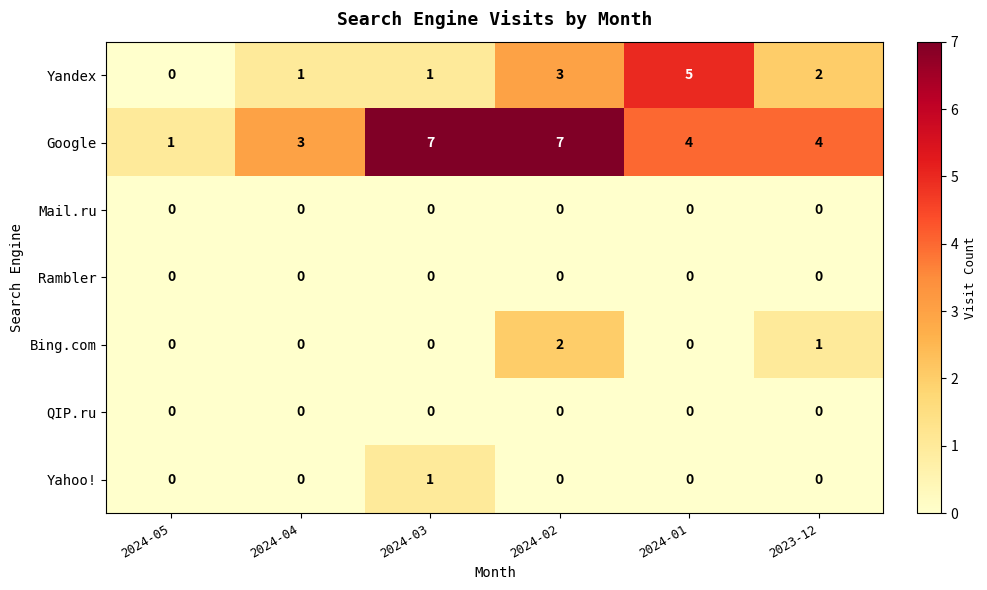

What is the total value across all series at 2024-01?

9